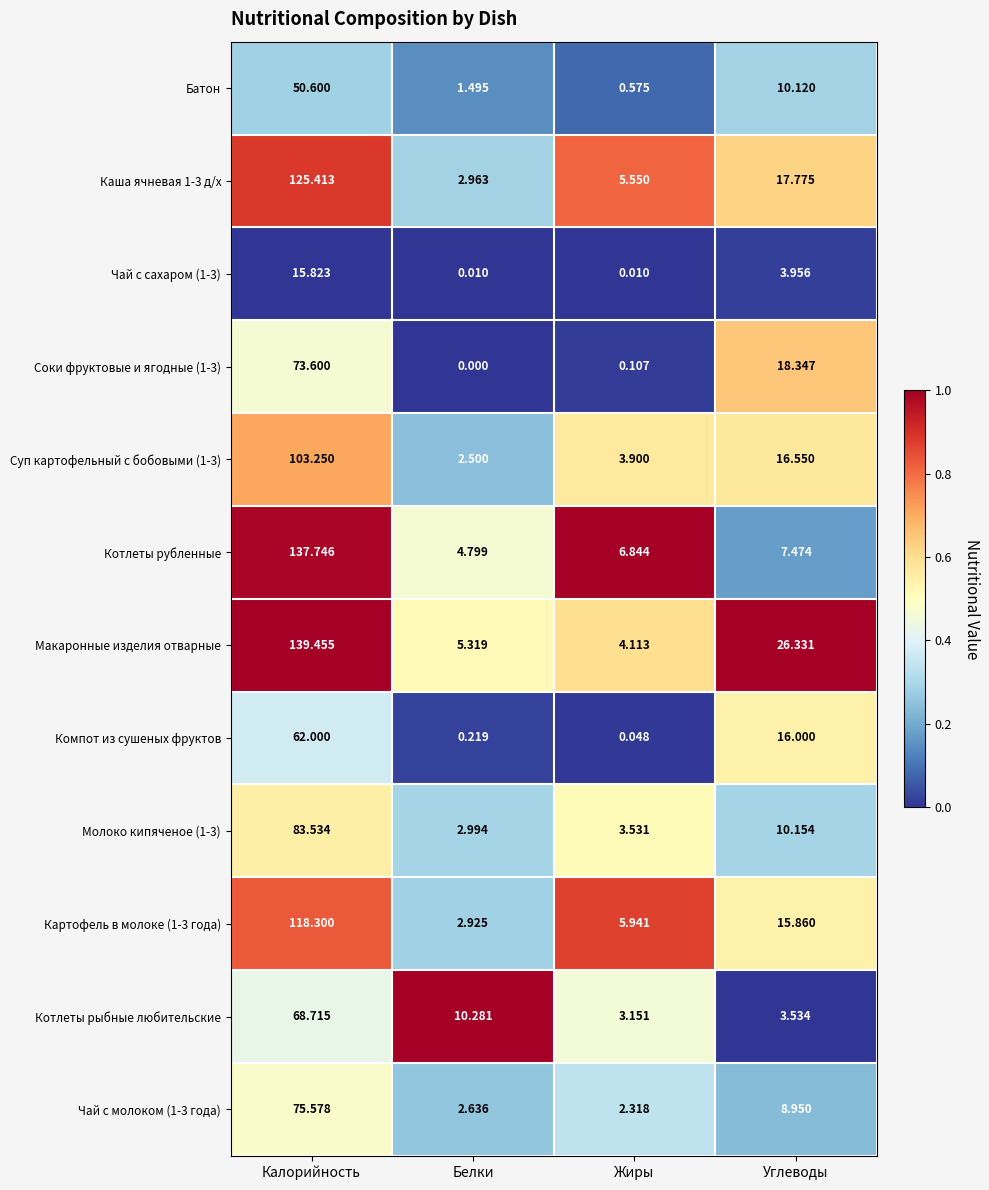

Between Калорийность and Белки, which series saw the biggest shift?

Макаронные изделия отварные